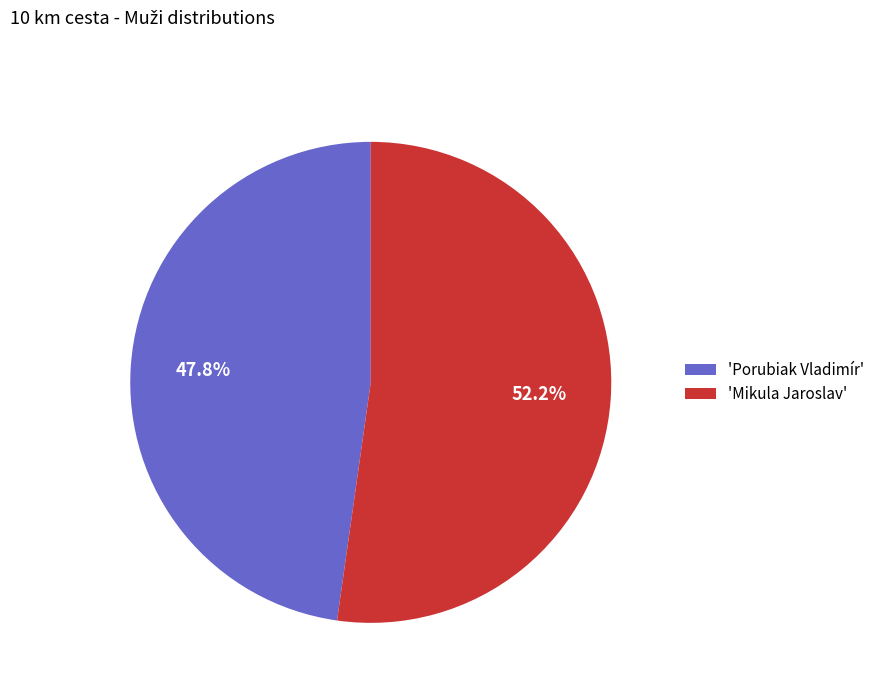

Is there a majority slice in this chart?

Yes